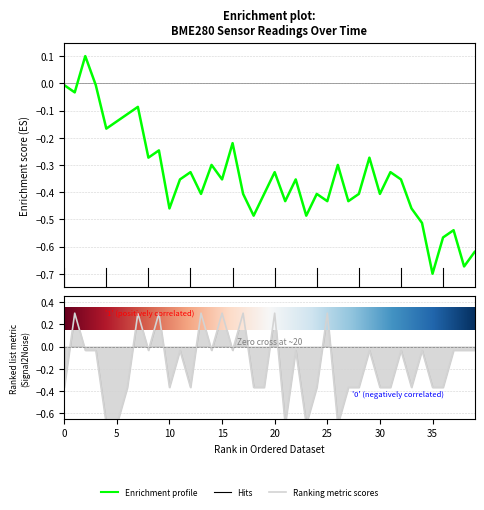

Reading right to left, transcribe all the data shown in this chart.

BME280_temperature: -0.6	-0.7	-0.5	-0.6	-0.7	-0.5	-0.5	-0.4	-0.3	-0.4	-0.3	-0.4	-0.4	-0.3	-0.4	-0.4	-0.5	-0.4	-0.4	-0.3	-0.4	-0.5	-0.4	-0.2	-0.4	-0.3	-0.4	-0.3	-0.4	-0.5	-0.2	-0.3	-0.1	-0.1	-0.1	-0.2	-0.0	0.1	-0.0	-0.0
Signal: -0.0	-0.0	-0.0	-0.4	-0.4	-0.0	-0.4	-0.0	-0.4	-0.4	-0.0	-0.4	-0.4	-0.7	0.3	-0.4	-0.7	-0.0	-0.7	0.3	-0.4	-0.4	0.3	-0.0	0.3	-0.0	0.3	-0.4	-0.0	-0.4	0.3	-0.0	0.3	-0.4	-0.7	-0.7	-0.0	-0.0	0.3	-0.4